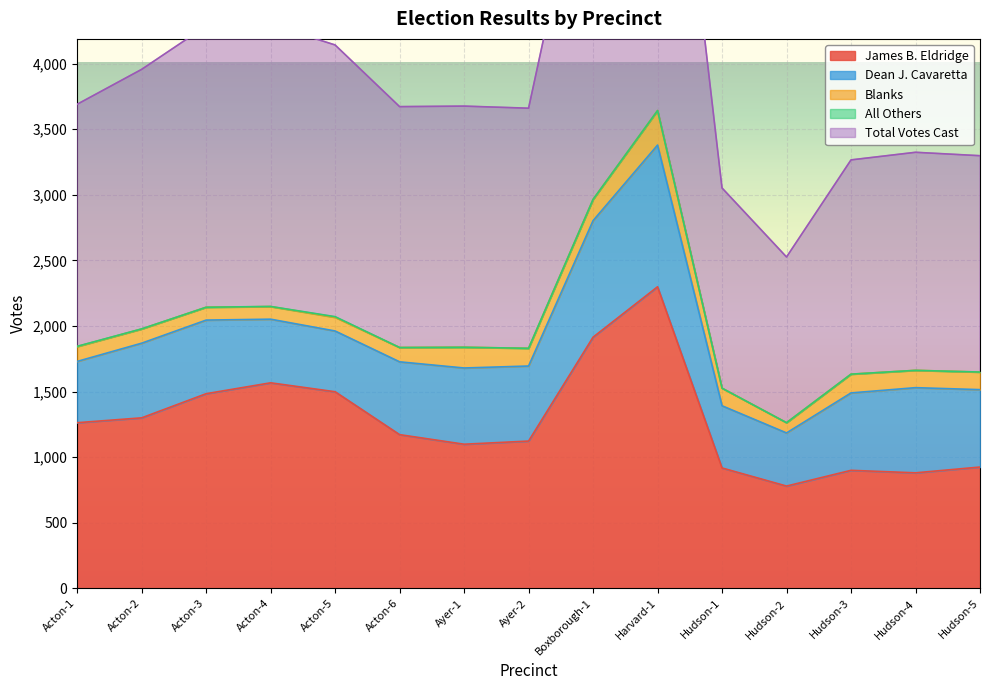

What is the label of the 11th point from the right?

Acton-5